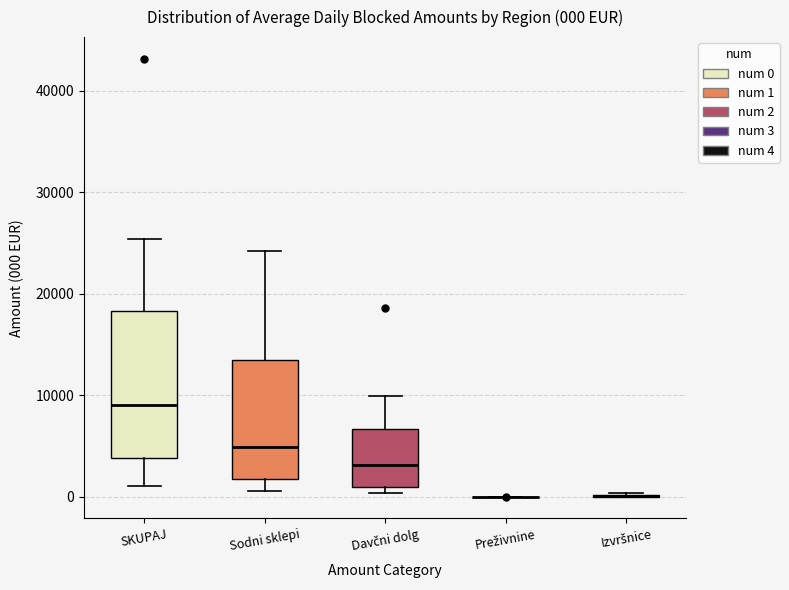

Which box is the tallest, from its lower edge to its upper edge?

SKUPAJ